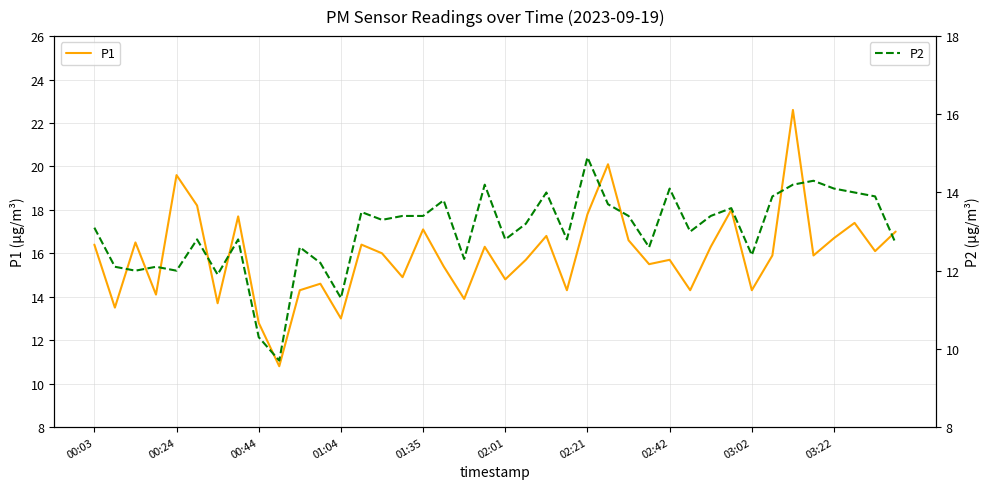

Between 17 and 35, which series saw the biggest shift?

P1